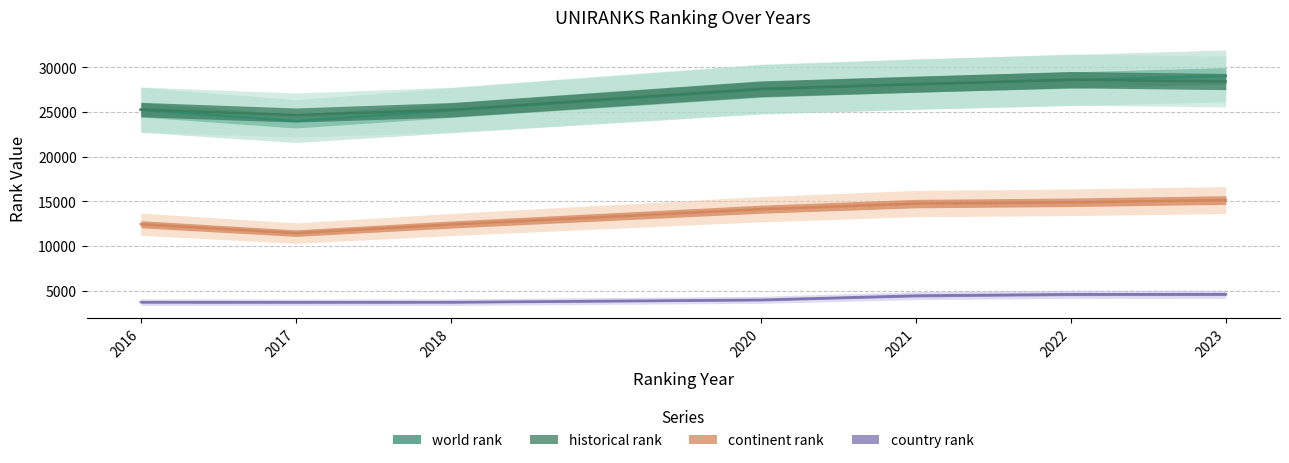

What is the value of the country rank point at the 3rd from the left?

3713.0